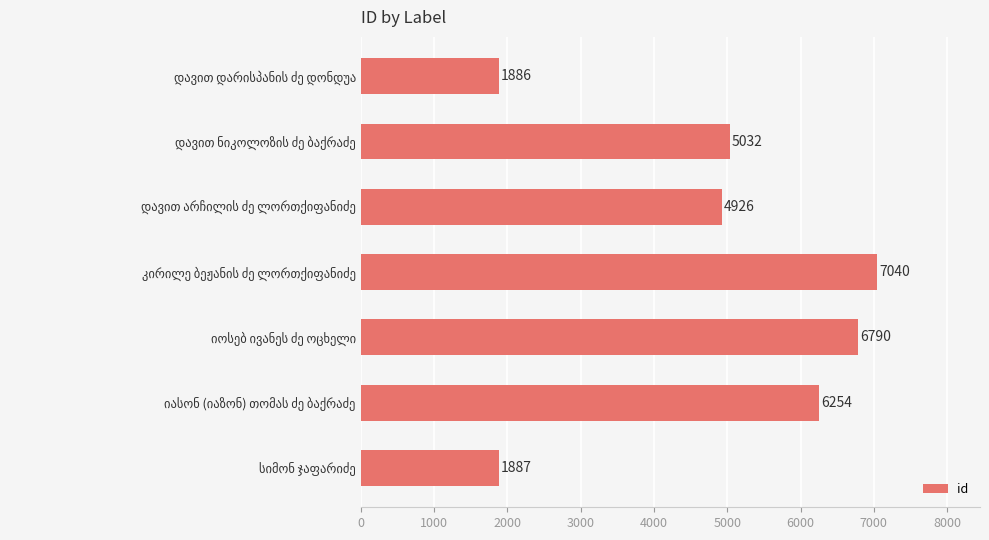

What is the value of the 2nd bar from the top?

5032